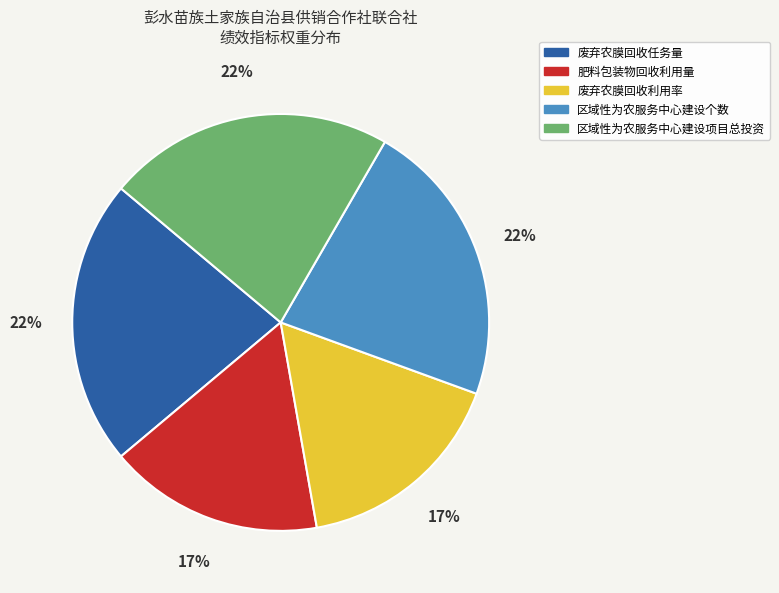

To the nearest percent, what percentage of the pie is 区域性为农服务中心建设项目总投资?

22%